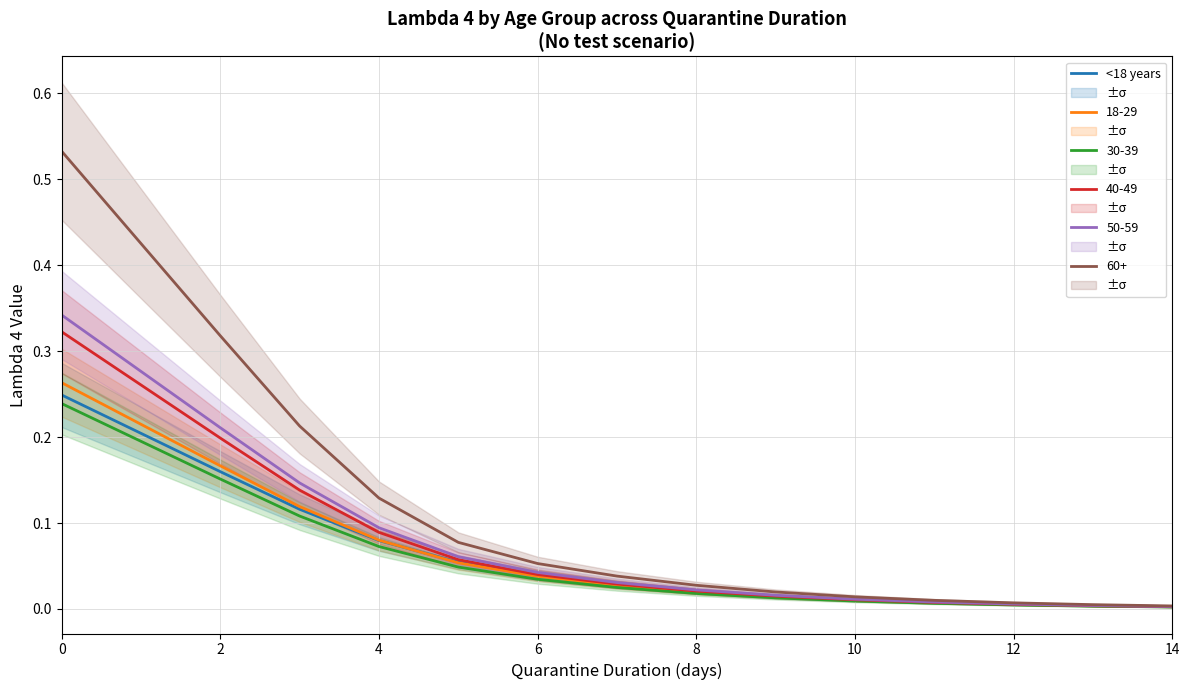

True or false: col_20 (No test) and col_22 (No test) intersect in this chart.

False